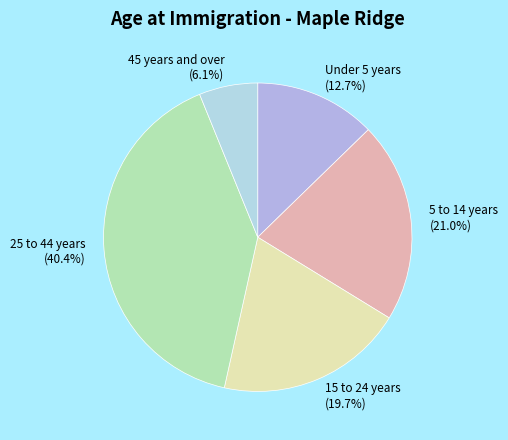

How much of the chart is everything except 5 to 14 years?

79.0%